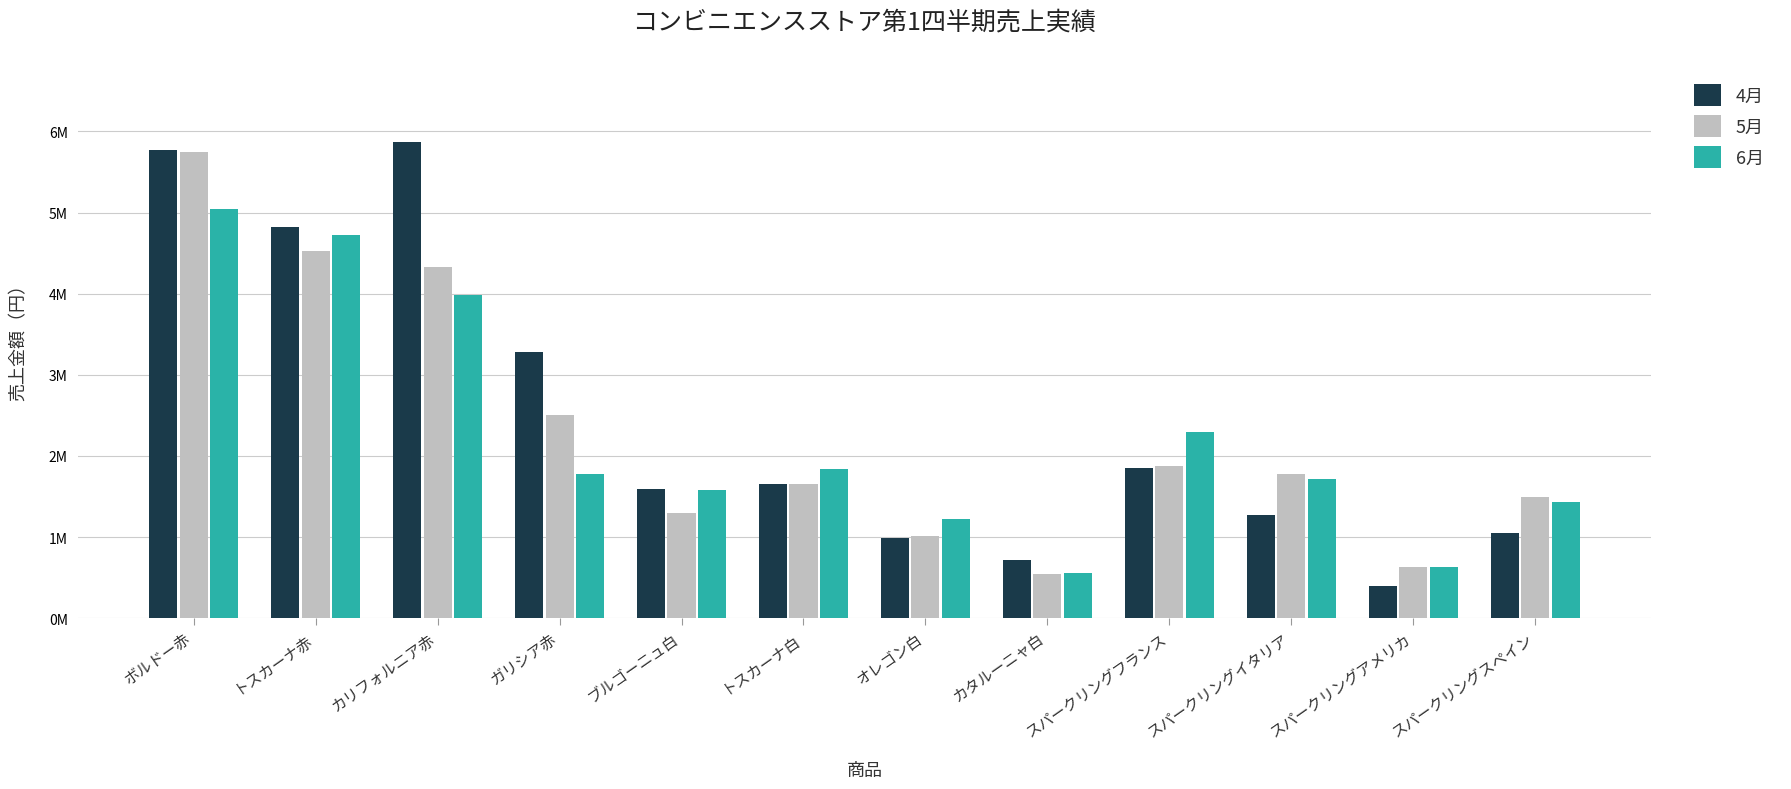

Where is 5月 nearest to the value 3143244?

ガリシア赤